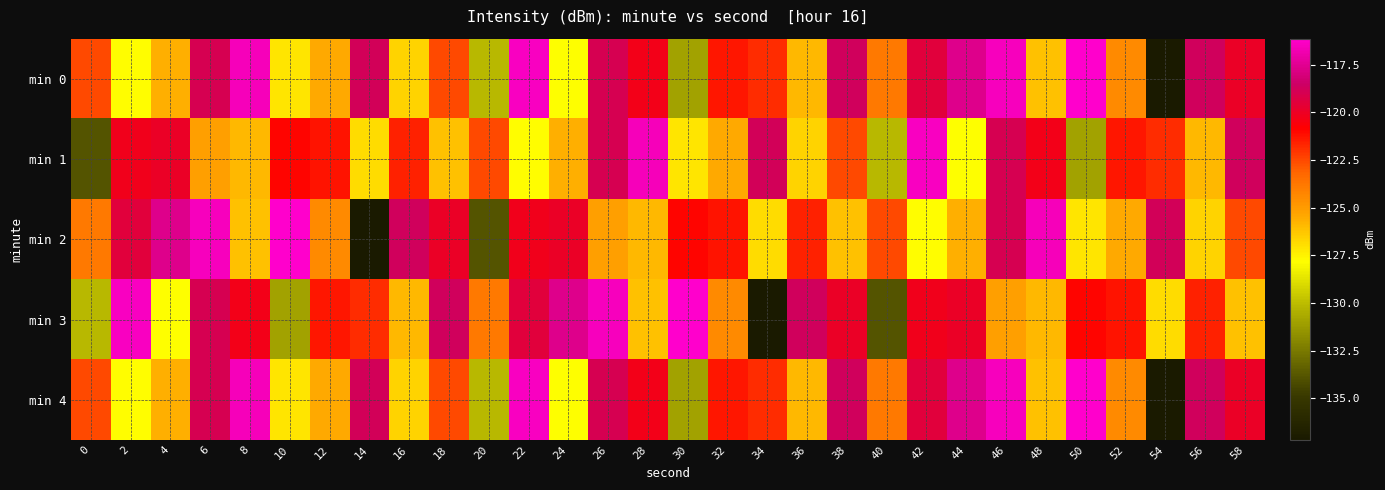

Reading left to right, what are all the values shown in this chart?

min 0: 0=-122.5	2=-127.7	4=-125.6	6=-119.0	8=-116.6	10=-127.1	12=-125.5	14=-118.8	16=-126.6	18=-122.5	20=-130.2	22=-116.4	24=-127.9	26=-119.0	28=-120.3	30=-131.0	32=-121.3	34=-121.8	36=-125.8	38=-118.7	40=-123.8	42=-119.4	44=-117.7	46=-116.5	48=-126.1	50=-116.1	52=-124.4	54=-137.2	56=-118.8	58=-120.0
min 1: 0=-133.8	2=-120.2	4=-119.9	6=-125.1	8=-125.9	10=-121.0	12=-121.2	14=-126.8	16=-121.6	18=-126.1	20=-122.5	22=-127.7	24=-125.6	26=-119.0	28=-116.6	30=-127.1	32=-125.5	34=-118.8	36=-126.6	38=-122.5	40=-130.2	42=-116.4	44=-127.9	46=-119.0	48=-120.3	50=-131.0	52=-121.3	54=-121.8	56=-125.8	58=-118.7
min 2: 0=-123.8	2=-119.4	4=-117.7	6=-116.5	8=-126.1	10=-116.1	12=-124.4	14=-137.2	16=-118.8	18=-120.0	20=-133.8	22=-120.2	24=-119.9	26=-125.1	28=-125.9	30=-121.0	32=-121.2	34=-126.8	36=-121.6	38=-126.1	40=-122.5	42=-127.7	44=-125.6	46=-119.0	48=-116.6	50=-127.1	52=-125.5	54=-118.8	56=-126.6	58=-122.5
min 3: 0=-130.2	2=-116.4	4=-127.9	6=-119.0	8=-120.3	10=-131.0	12=-121.3	14=-121.8	16=-125.8	18=-118.7	20=-123.8	22=-119.4	24=-117.7	26=-116.5	28=-126.1	30=-116.1	32=-124.4	34=-137.2	36=-118.8	38=-120.0	40=-133.8	42=-120.2	44=-119.9	46=-125.1	48=-125.9	50=-121.0	52=-121.2	54=-126.8	56=-121.6	58=-126.1
min 4: 0=-122.5	2=-127.7	4=-125.6	6=-119.0	8=-116.6	10=-127.1	12=-125.5	14=-118.8	16=-126.6	18=-122.5	20=-130.2	22=-116.4	24=-127.9	26=-119.0	28=-120.3	30=-131.0	32=-121.3	34=-121.8	36=-125.8	38=-118.7	40=-123.8	42=-119.4	44=-117.7	46=-116.5	48=-126.1	50=-116.1	52=-124.4	54=-137.2	56=-118.8	58=-120.0